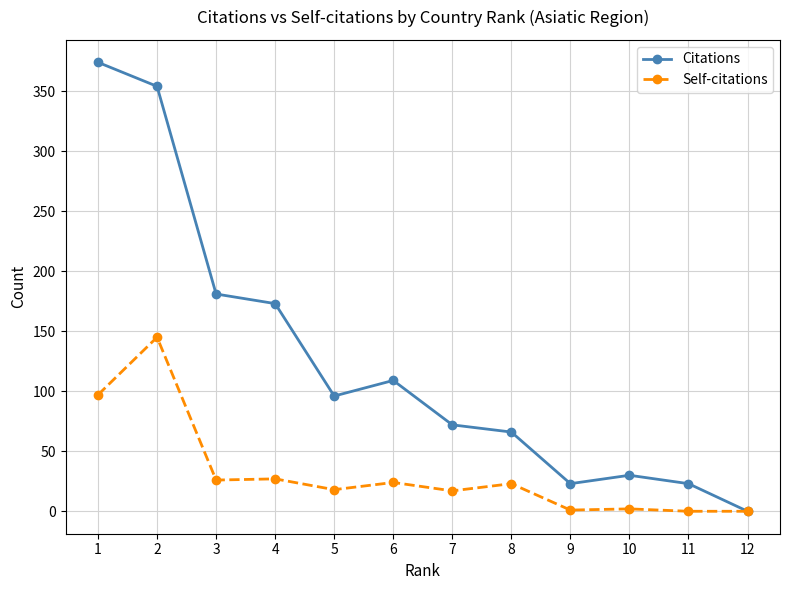

What is the value of the Citations point at the 9th from the left?

23